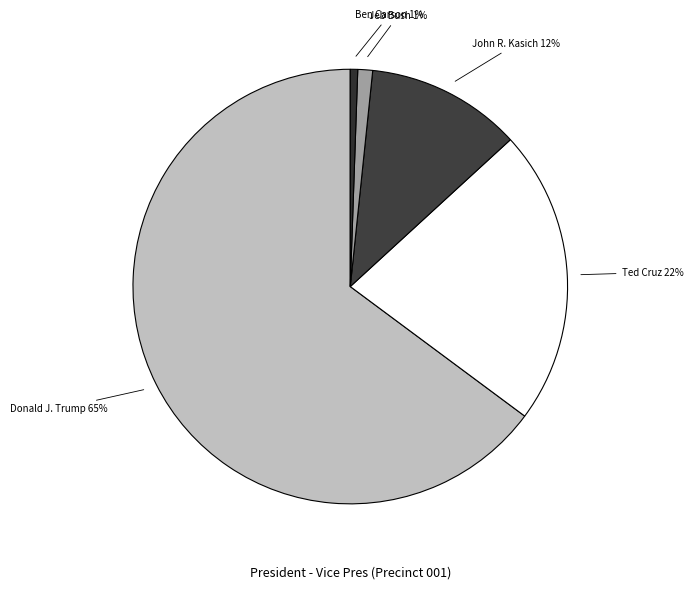

Count the number of slices in the pie.

5